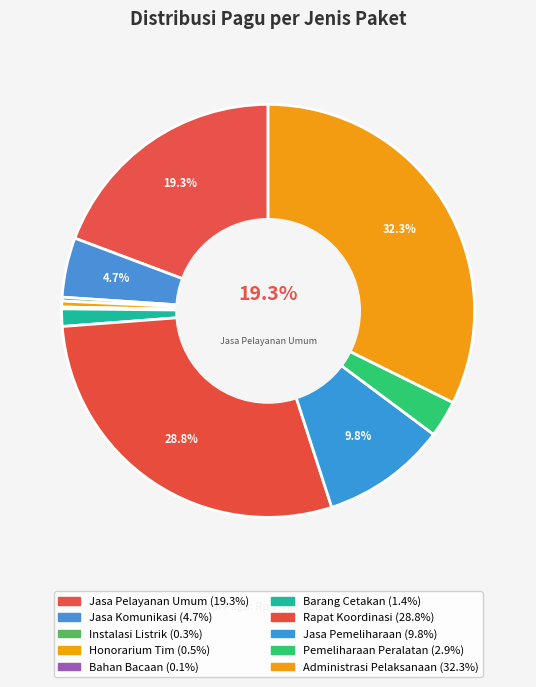

Between Jasa Komunikasi and Instalasi Listrik, which is larger?

Jasa Komunikasi